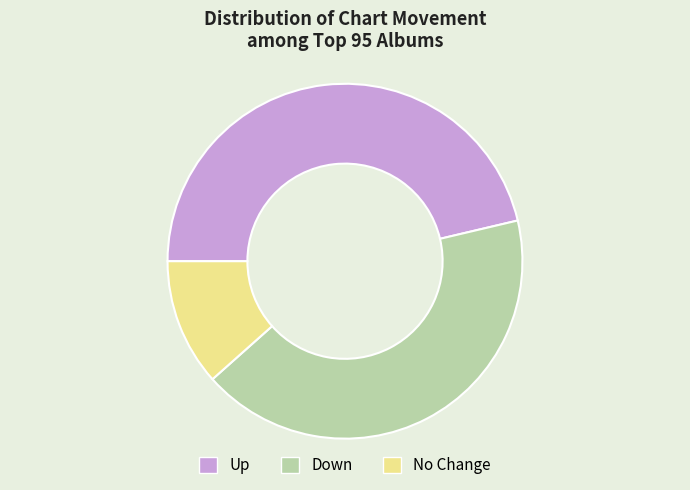

Does any single category account for the majority?

No